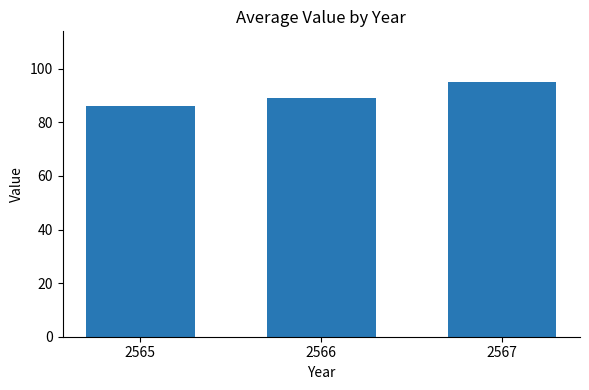

What is the difference between the second highest and minimum values?

3